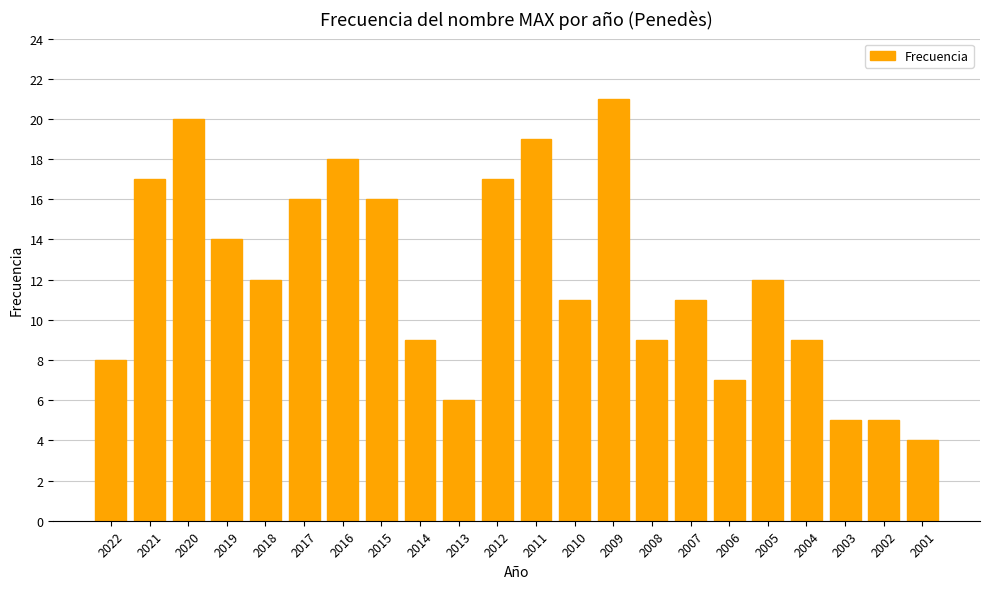

Which has a higher value, 2002 or 2008?

2008